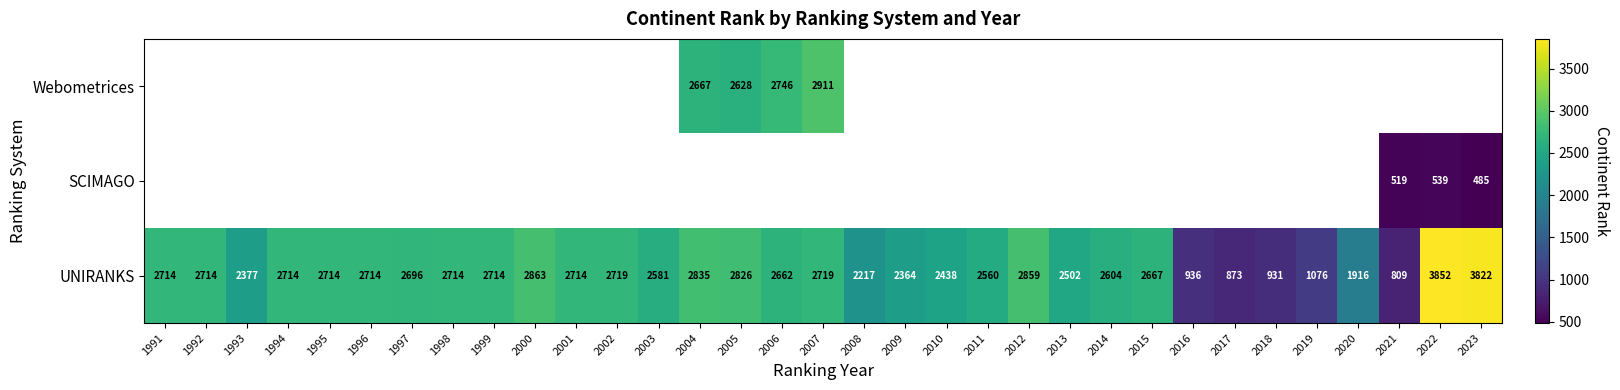

Count the number of categories in the chart.

33